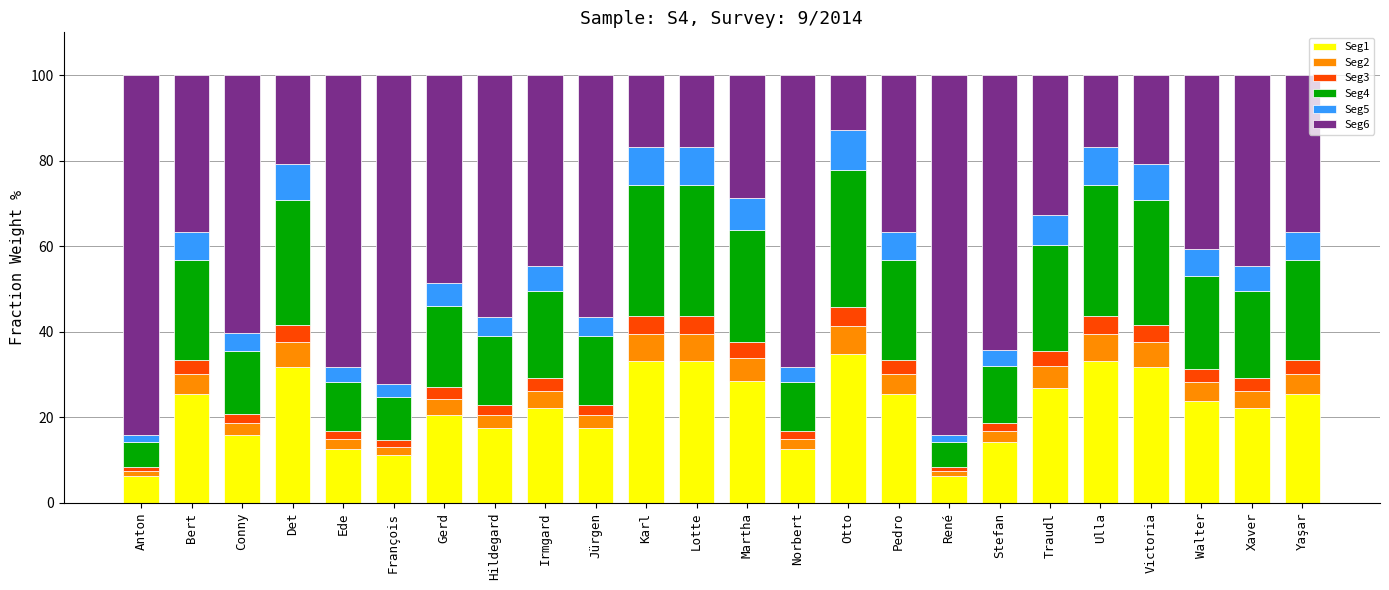

The Seg1 series shows 33.2 at Ulla. True or false?

True